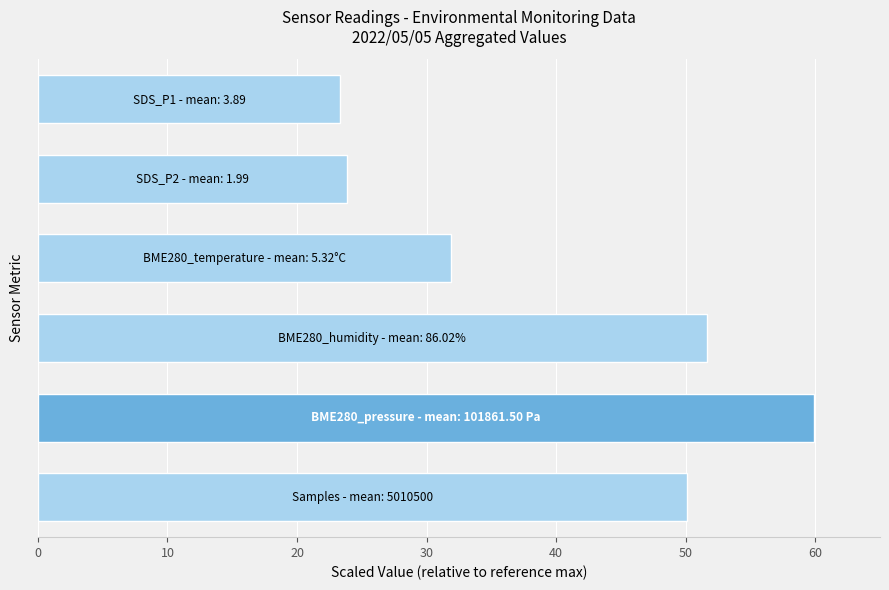

How many values are below 50?

3